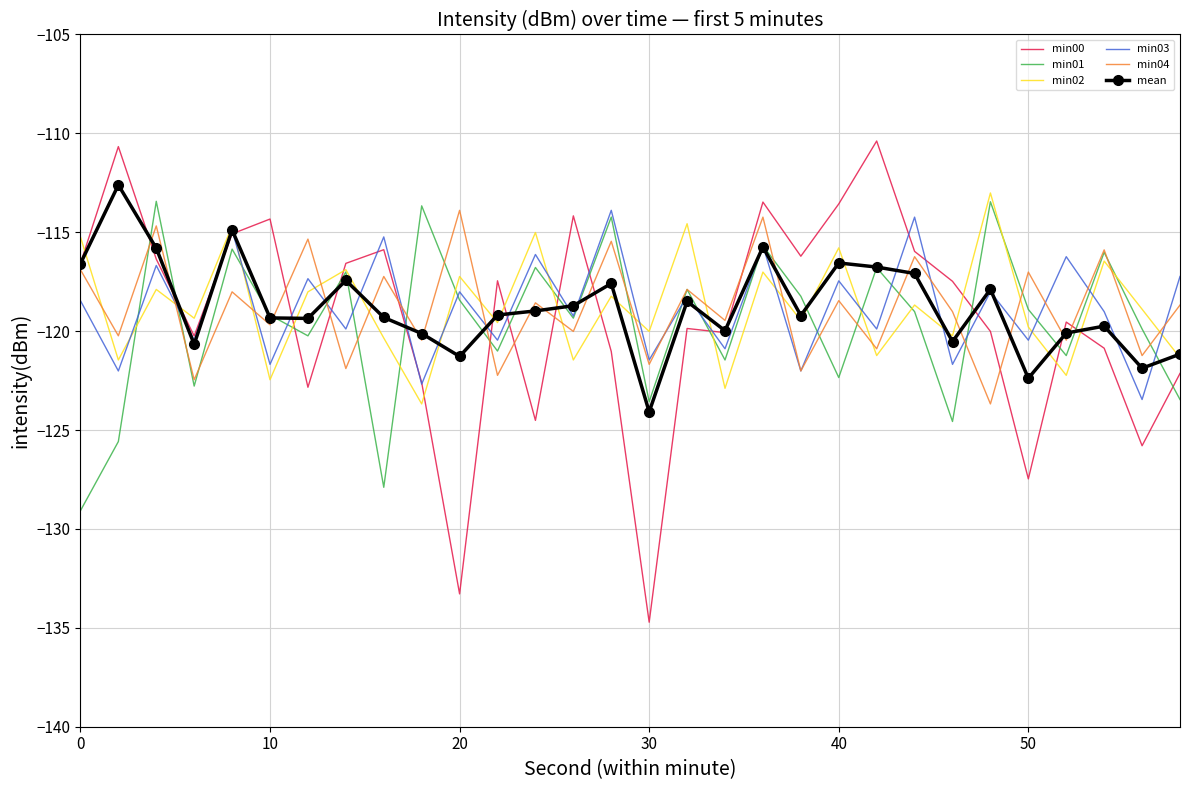

True or false: min00 and min01 cross at least once.

True